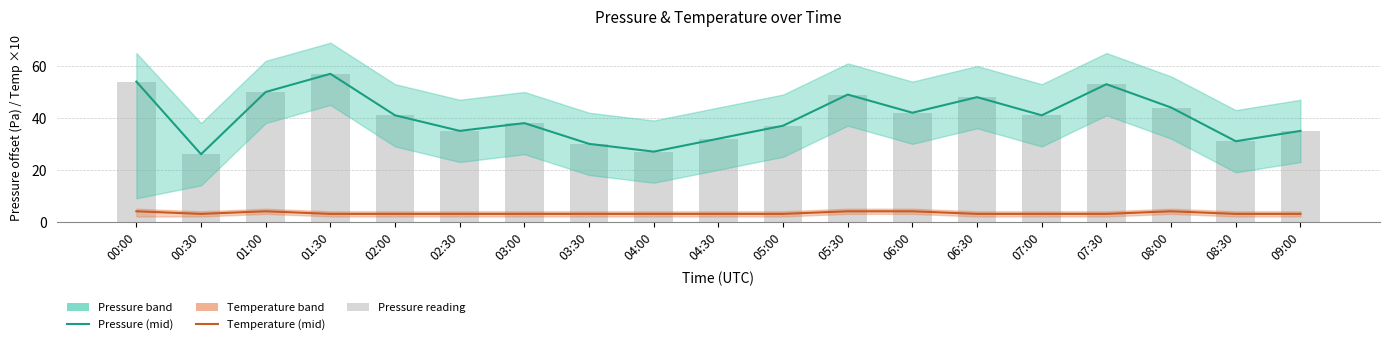

Reading right to left, transcribe all the data shown in this chart.

pressure (mid): 09:00=35.0	08:30=31.0	08:00=44.0	07:30=53.0	07:00=41.0	06:30=48.0	06:00=42.0	05:30=49.0	05:00=37.0	04:30=32.0	04:00=27.0	03:30=30.0	03:00=38.0	02:30=35.0	02:00=41.0	01:30=57.0	01:00=50.0	00:30=26.0	00:00=54.0
temperature (mid): 09:00=3.0	08:30=3.0	08:00=4.0	07:30=3.0	07:00=3.0	06:30=3.0	06:00=4.0	05:30=4.0	05:00=3.0	04:30=3.0	04:00=3.0	03:30=3.0	03:00=3.0	02:30=3.0	02:00=3.0	01:30=3.0	01:00=4.0	00:30=3.0	00:00=4.0
pressure_bar: 09:00=35.0	08:30=31.0	08:00=44.0	07:30=53.0	07:00=41.0	06:30=48.0	06:00=42.0	05:30=49.0	05:00=37.0	04:30=32.0	04:00=27.0	03:30=30.0	03:00=38.0	02:30=35.0	02:00=41.0	01:30=57.0	01:00=50.0	00:30=26.0	00:00=54.0